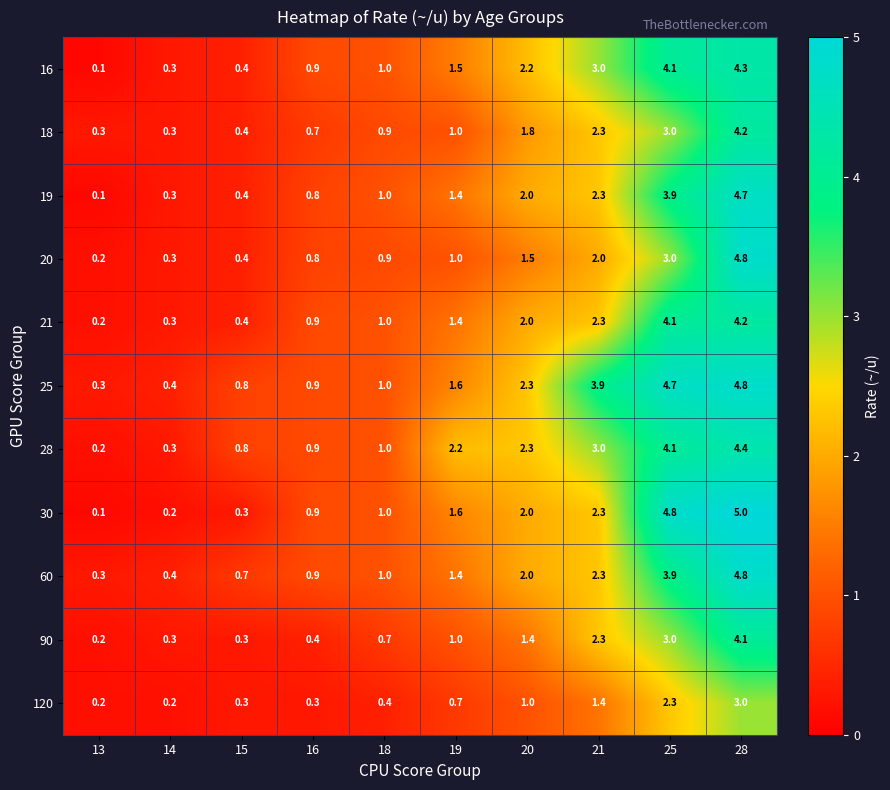

Between 19 and 28, which series saw the biggest shift?

20